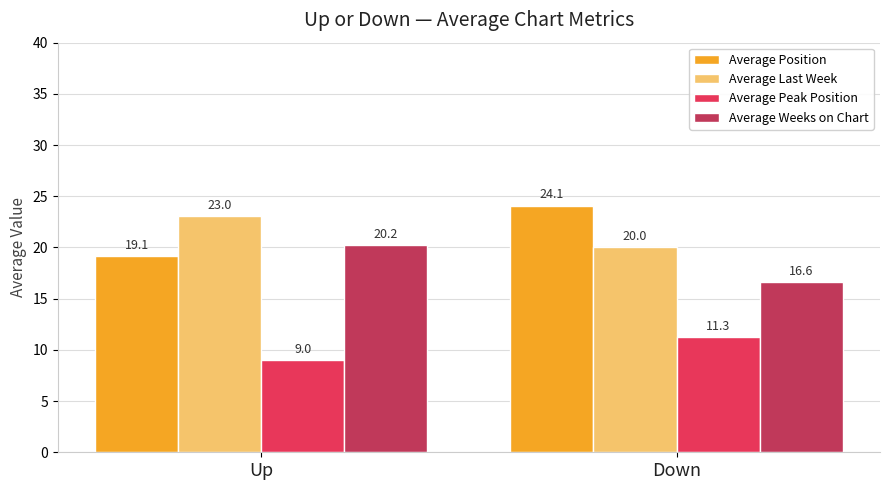

How many categories are shown in the chart?

2